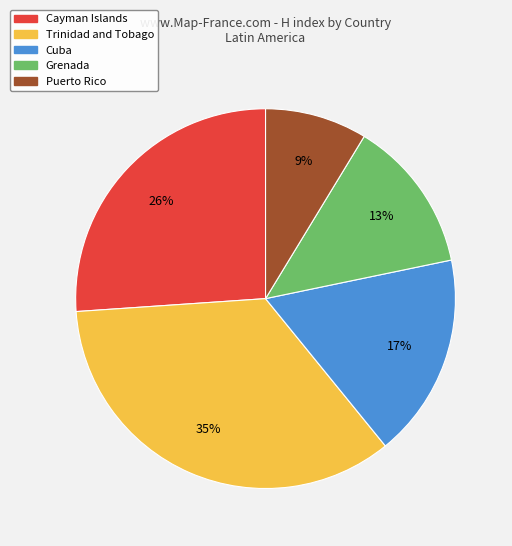

Does Trinidad and Tobago represent more than half of the total?

No